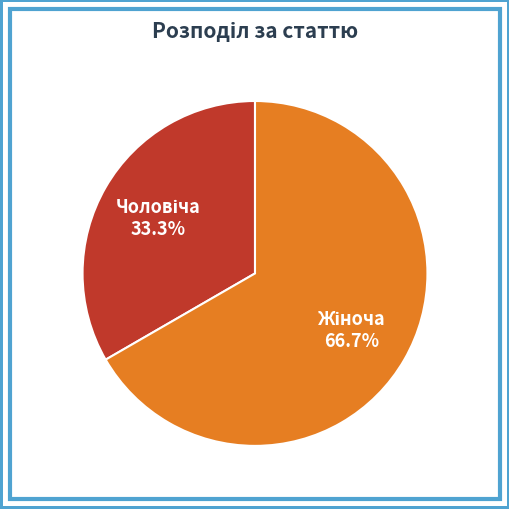

What is the majority slice?

Жіноча